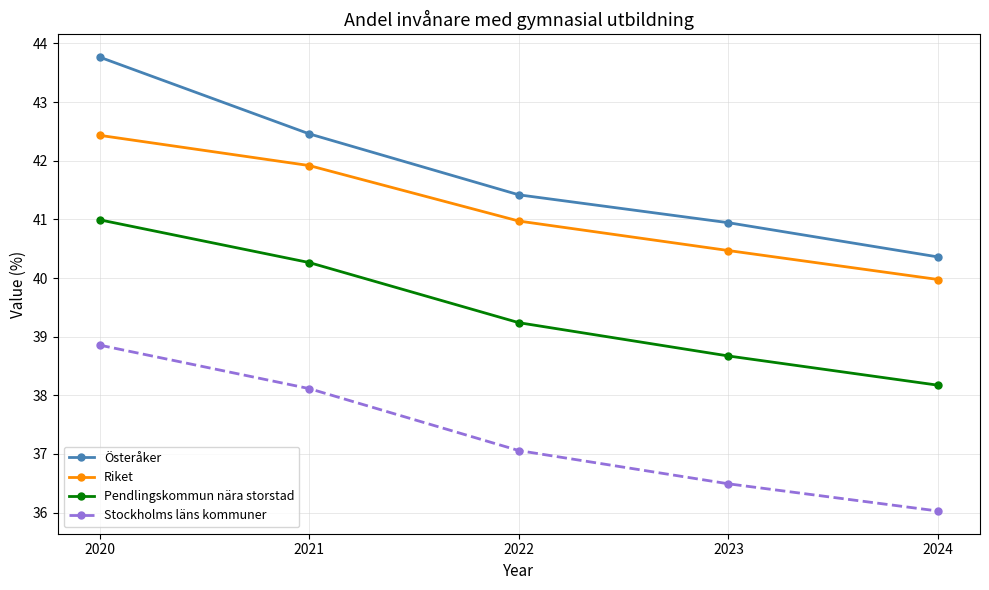

At 2020, list the series in order from smallest to largest.

Stockholms läns kommuner, Pendlingskommun nära storstad, Riket, Österåker